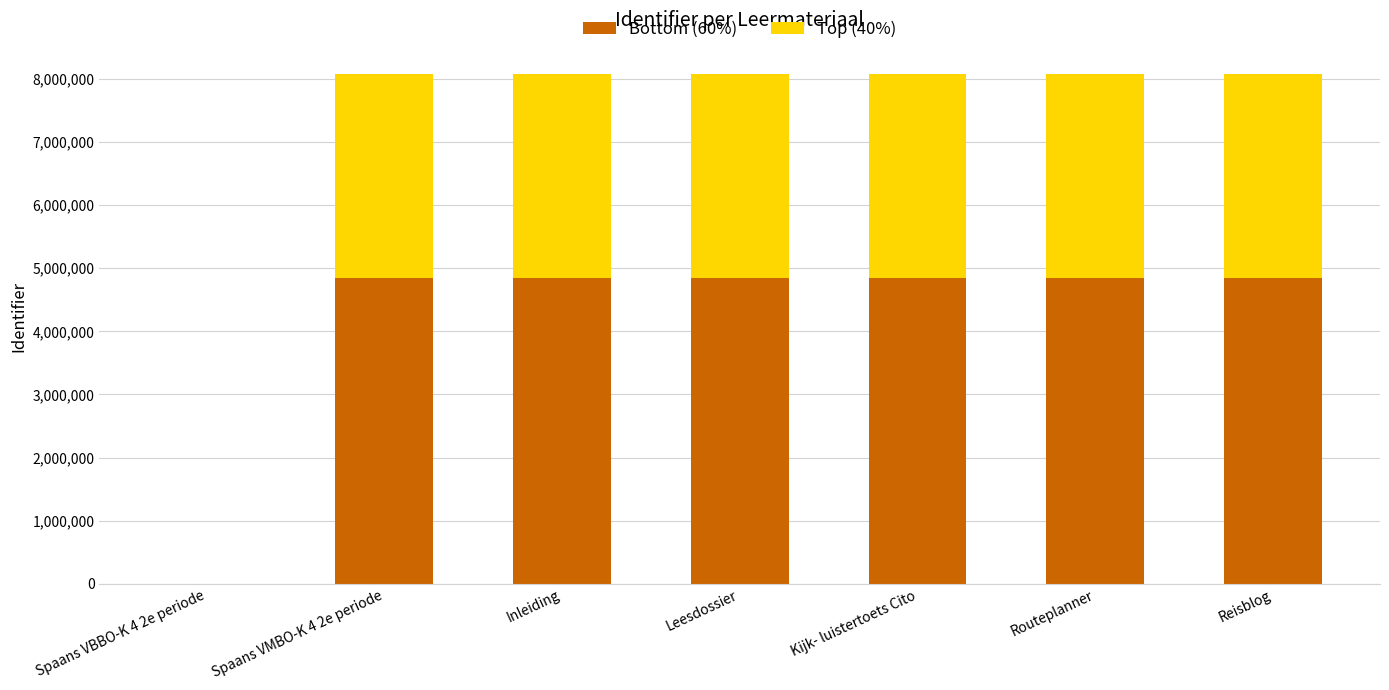

What is the maximum value for Bottom (60%)?

4849266.0